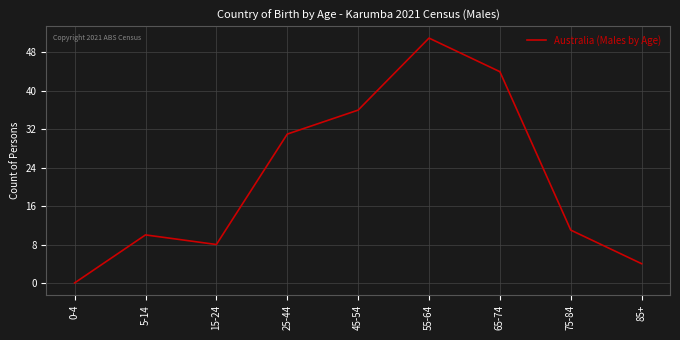

True or false: the data shows 2 at 85+.

False